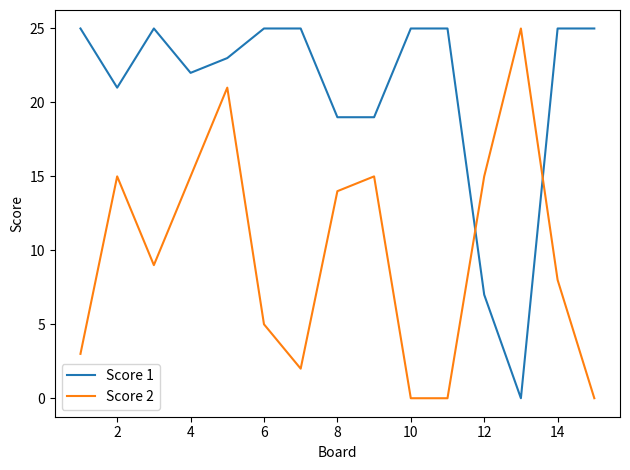

What is the difference between the maximum and minimum values in the Score 2 series?

25